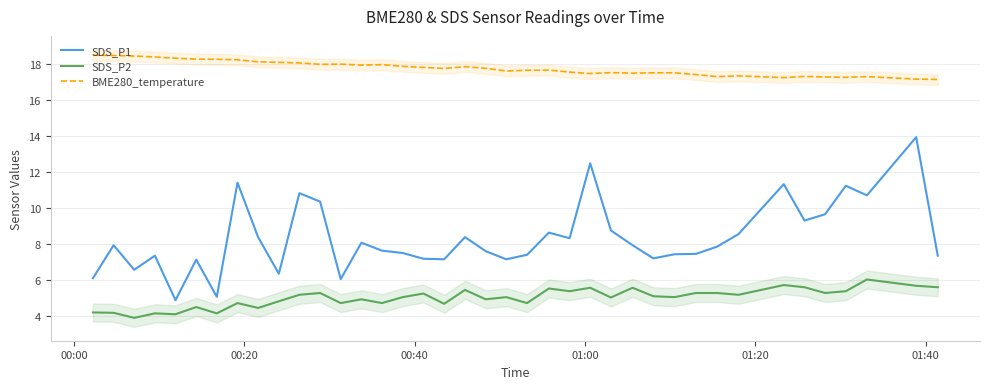

True or false: BME280_temperature and SDS_P2 cross at least once.

False